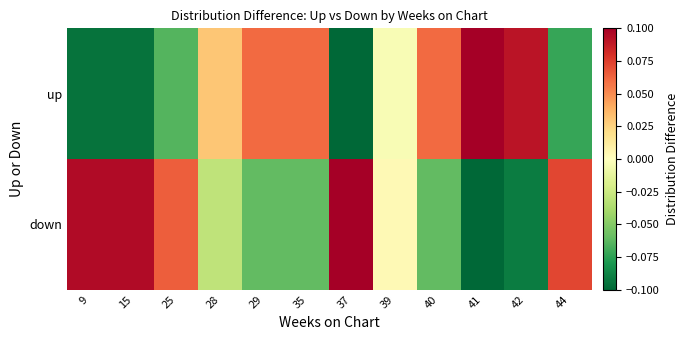

Reading left to right, extract all data points from this chart.

up: 9=-0.1	15=-0.1	25=-0.1	28=0.0	29=0.1	35=0.1	37=-0.1	39=-0.0	40=0.1	41=0.2	42=0.1	44=-0.1
down: 9=0.1	15=0.1	25=0.1	28=-0.0	29=-0.1	35=-0.1	37=0.1	39=0.0	40=-0.1	41=-0.2	42=-0.1	44=0.1